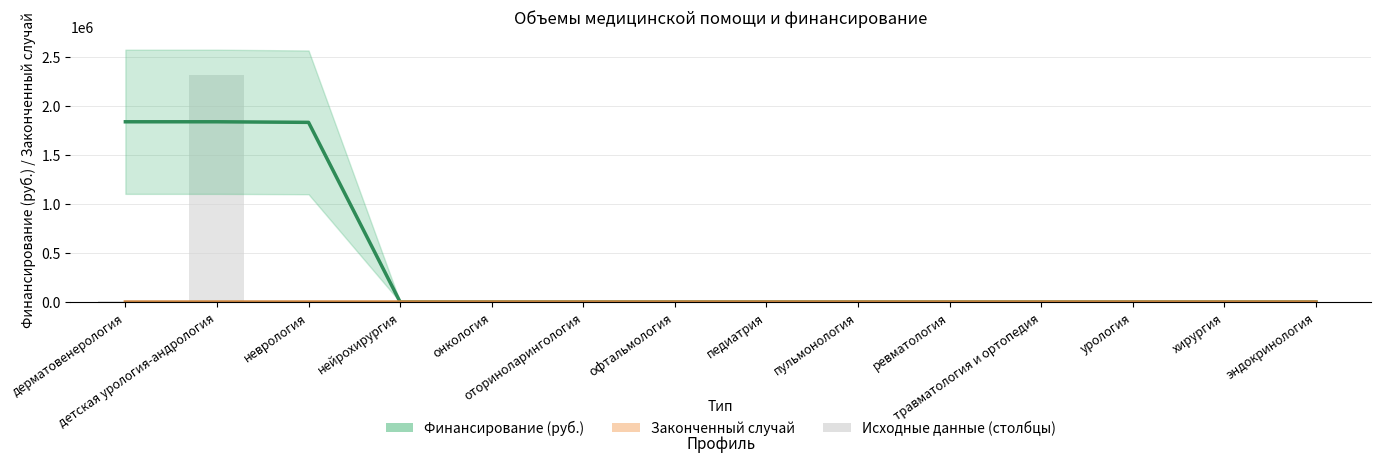

What is the difference between the maximum and minimum values in the Финансирование (руб.) series?

1840552.7